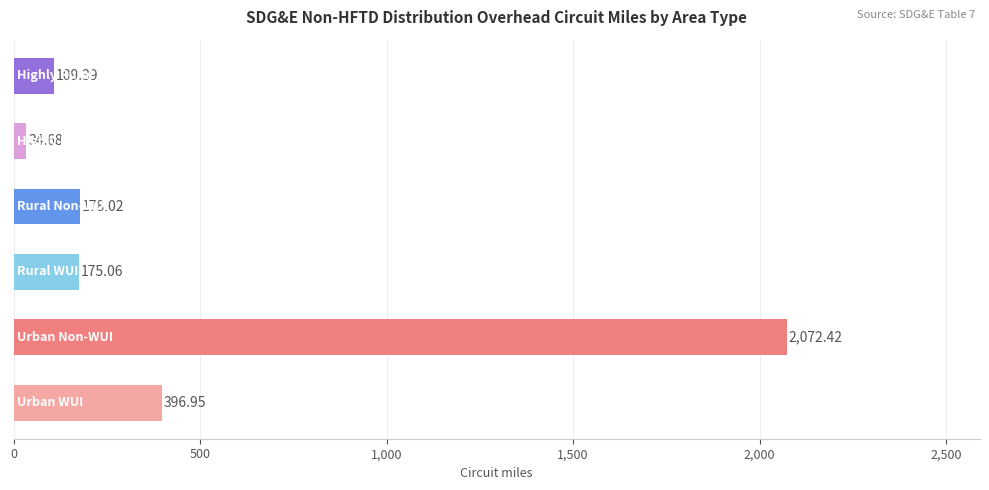

What is the difference between the maximum and second lowest values?

1963.0